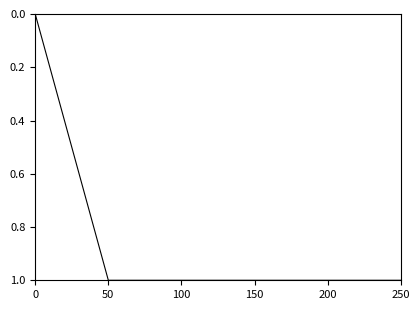

Is it true that the value at 250 is 1.7?

False